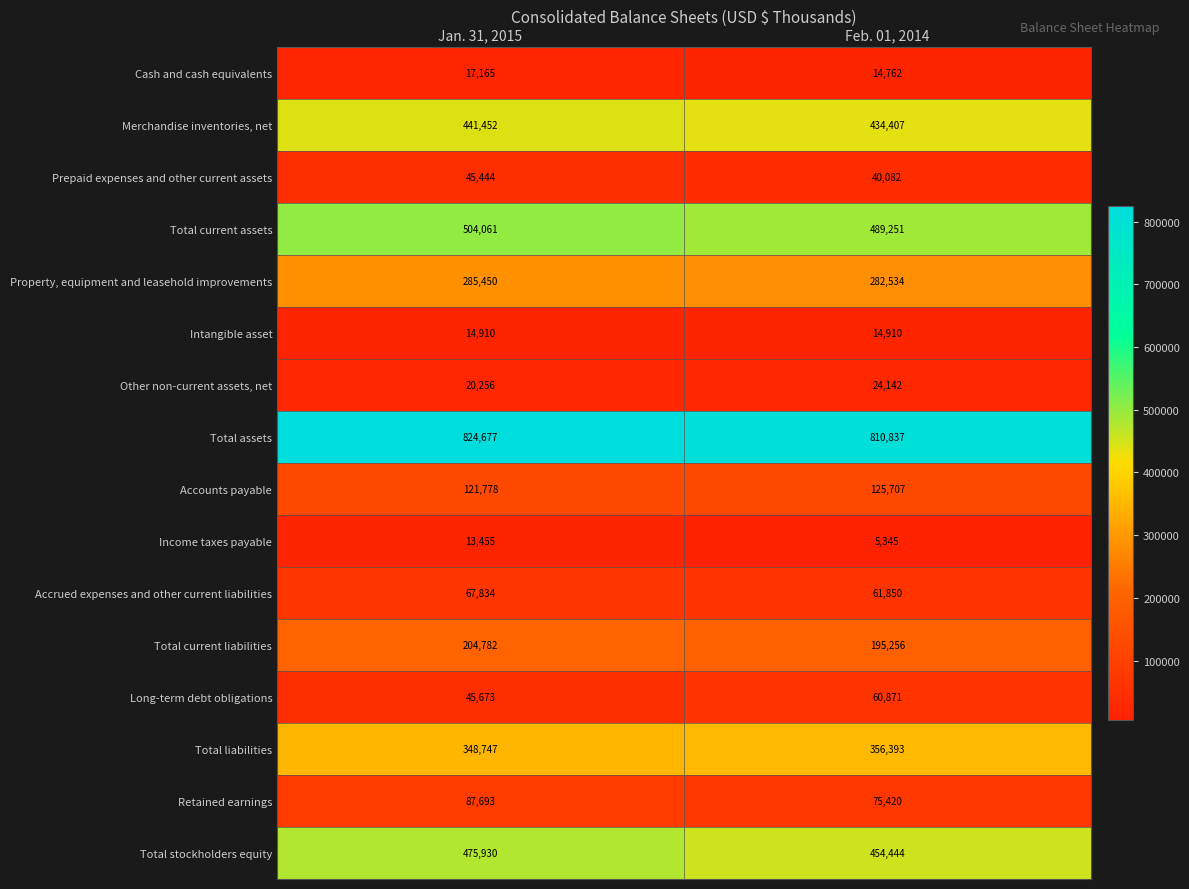

What is the difference between the highest and lowest values at Jan. 31, 2015?

811222